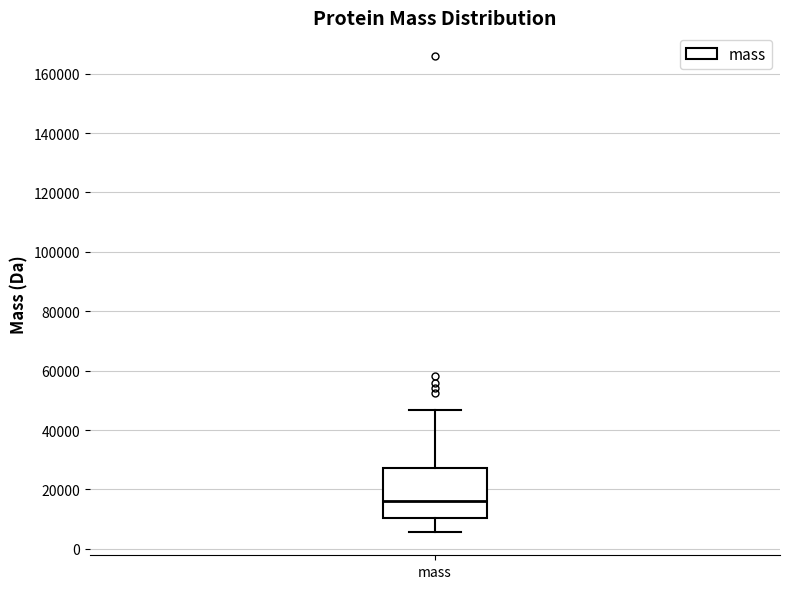

Where does the median line of the box for mass sit on the y-axis? The values are not printed on the chart, so give them approximately, as read against the axis.

16000